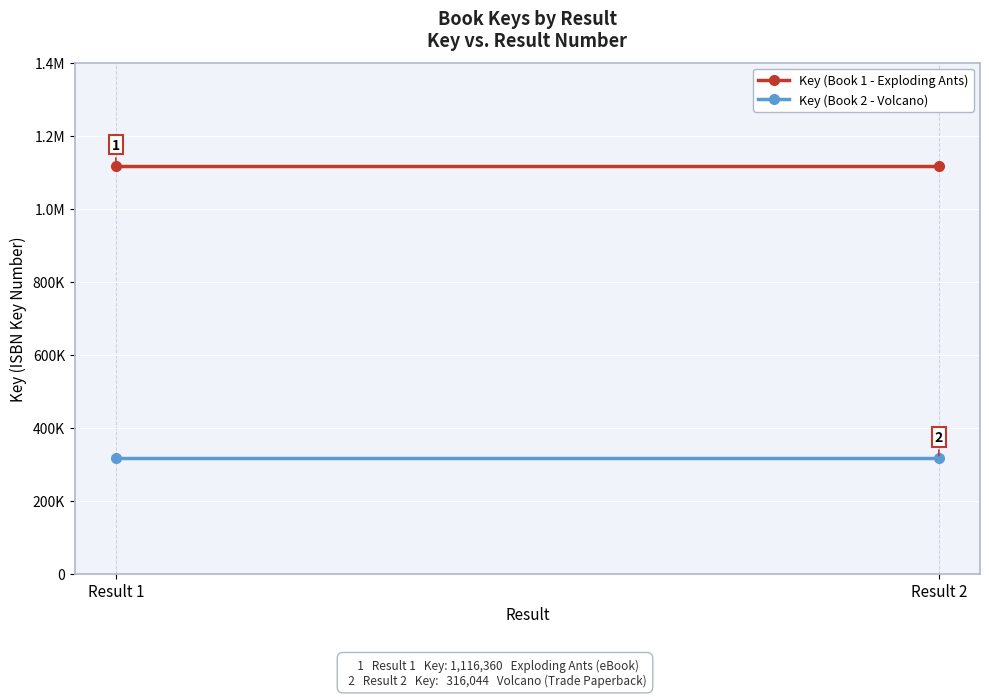

Reading left to right, what are all the values shown in this chart?

Key (Book 1 - Exploding Ants): 1116360	1116360
Key (Book 2 - Volcano): 316044	316044